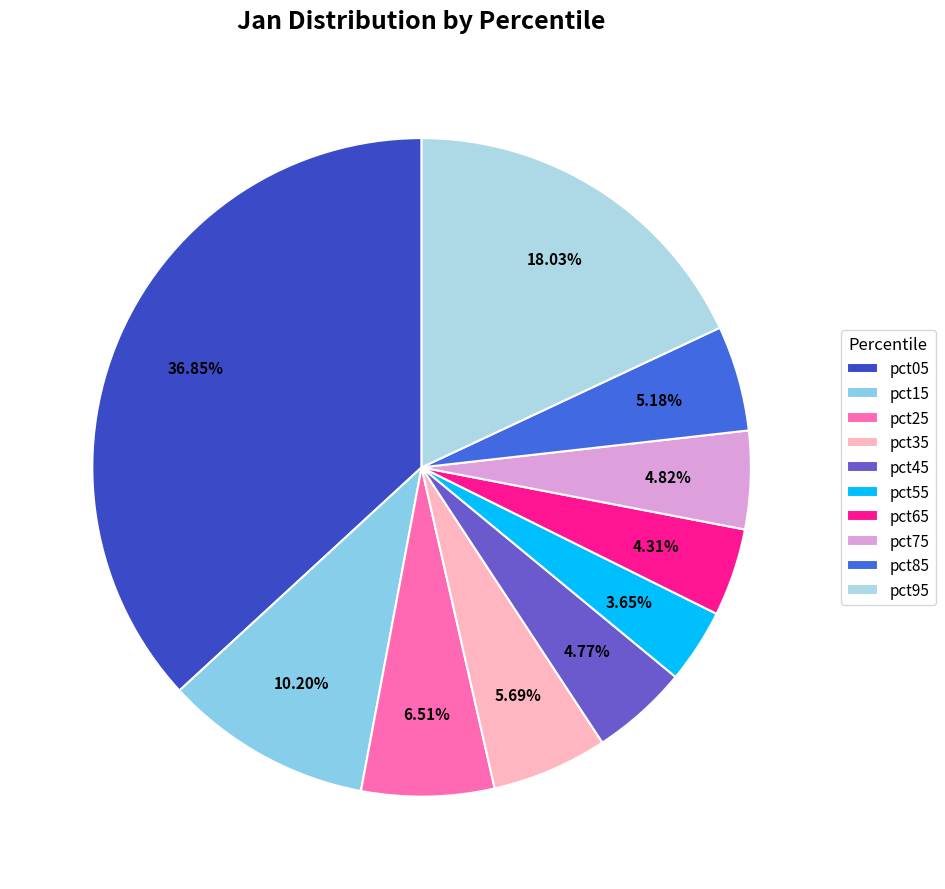

How many slices are in this pie chart?

10